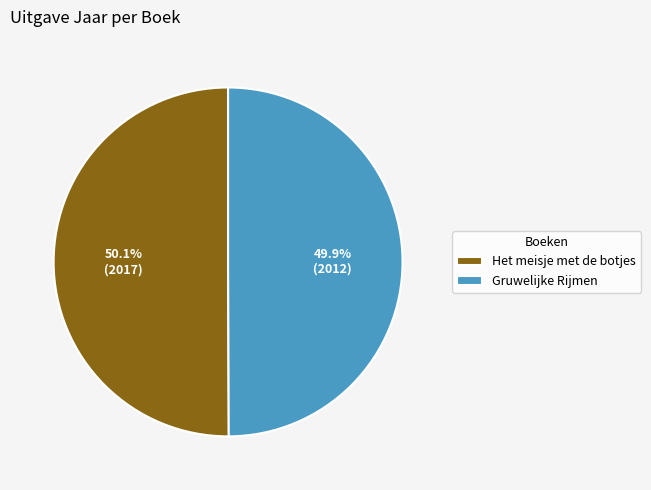

Approximately how many times larger is the value at Gruwelijke Rijmen compared to Het meisje met de botjes?

1.0